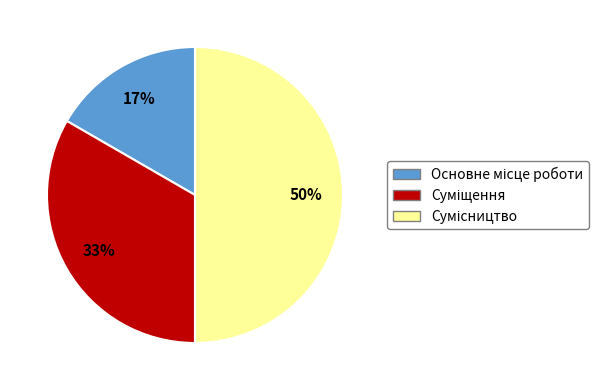

To the nearest percent, what is the difference between the largest and smallest slice percentages?

33%